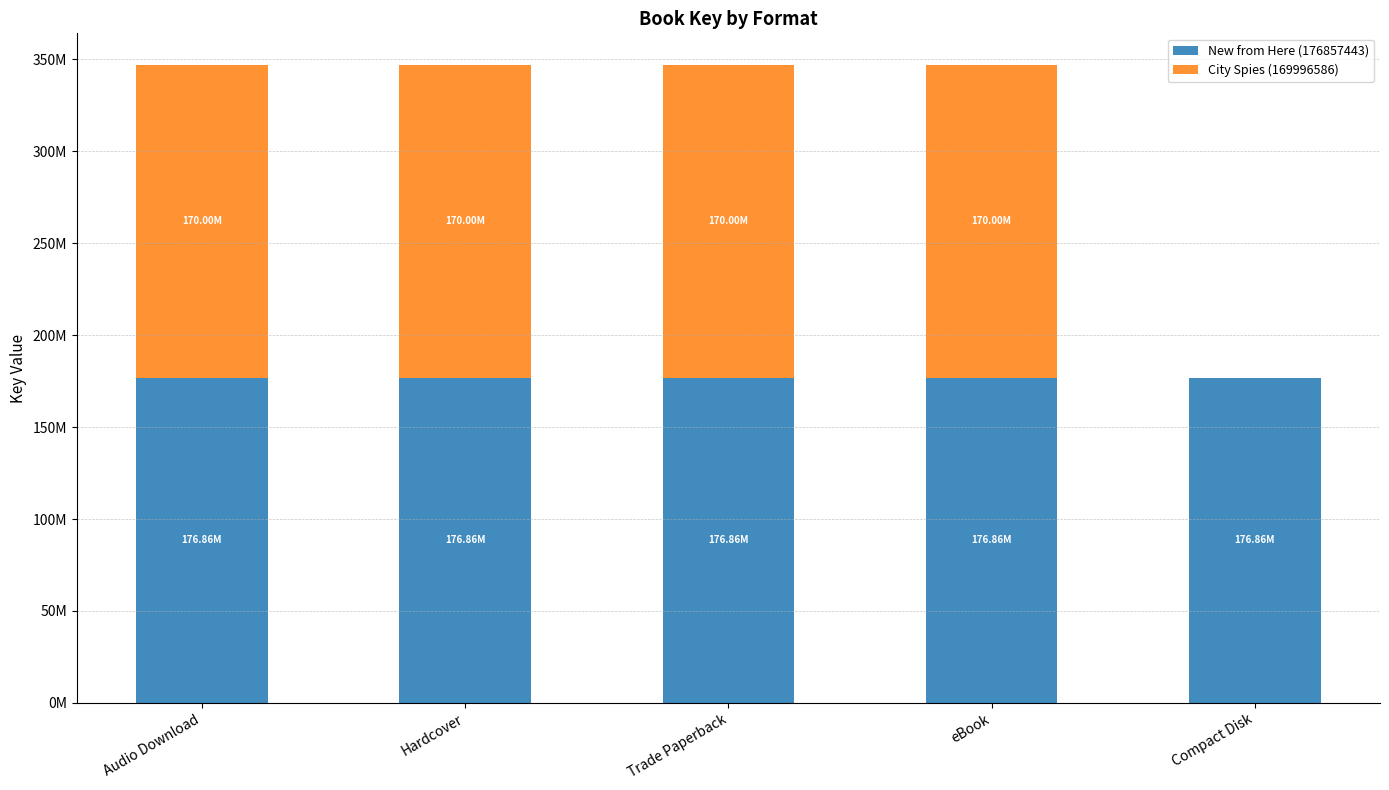

Between Hardcover and Compact Disk, which is larger?

Hardcover